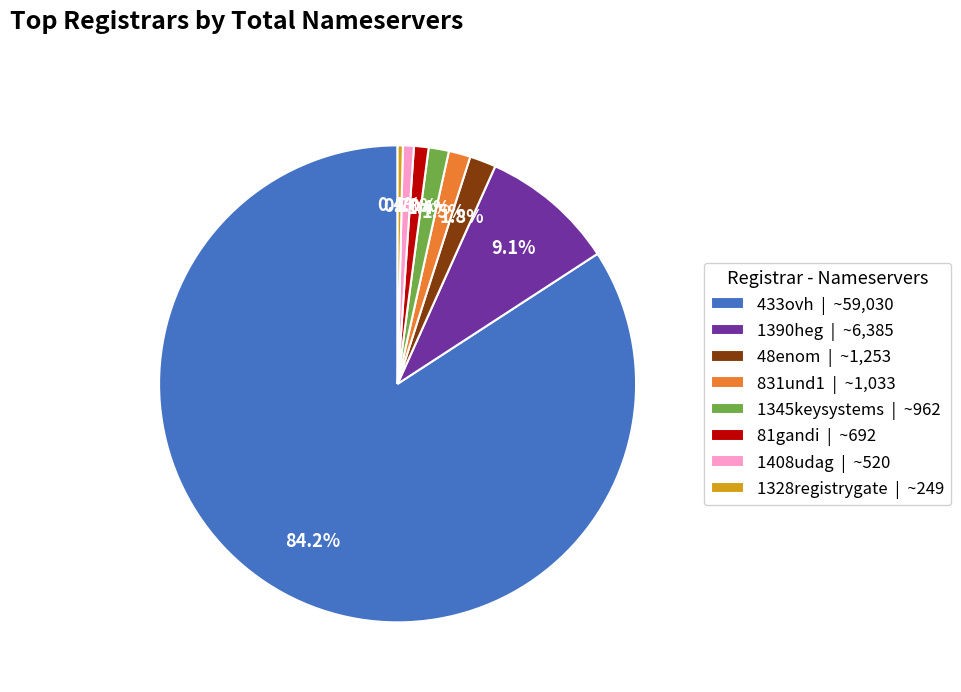

Which slice is the largest?

433ovh | ~59,030